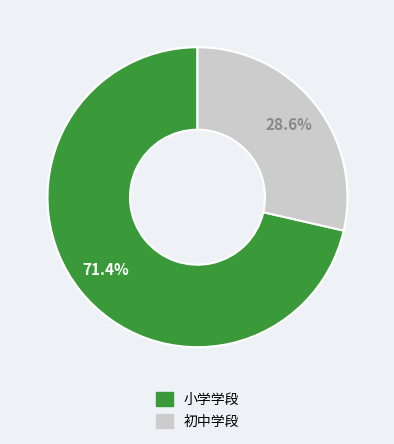

To the nearest percent, what is the difference between the largest and smallest slice percentages?

43%